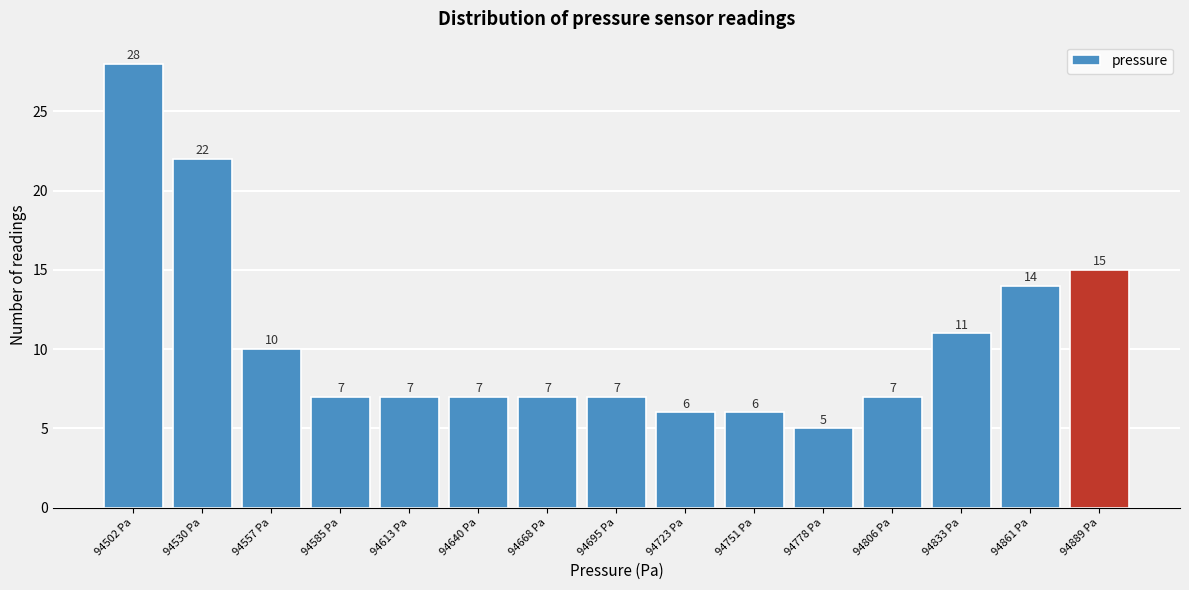

Reading right to left, list all the values displayed in this chart.

15	14	11	7	5	6	6	7	7	7	7	7	10	22	28